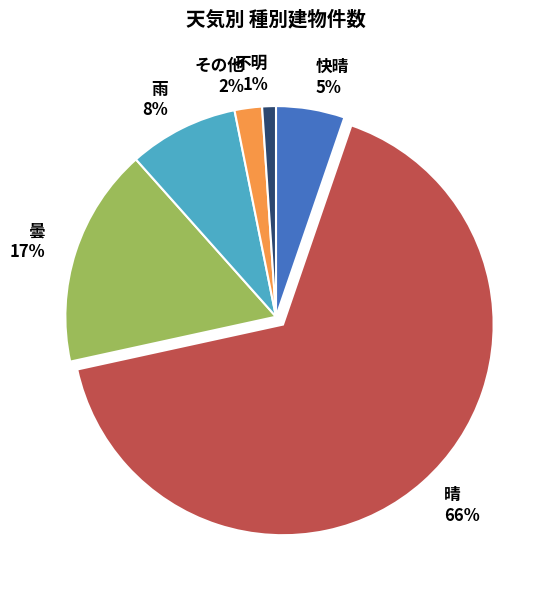

To the nearest percent, what is the average slice percentage?

17%